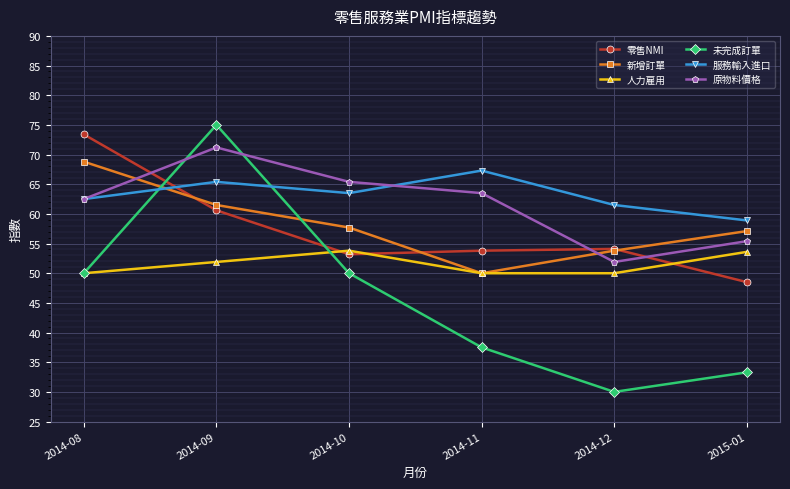

Count the number of data series in this chart.

6